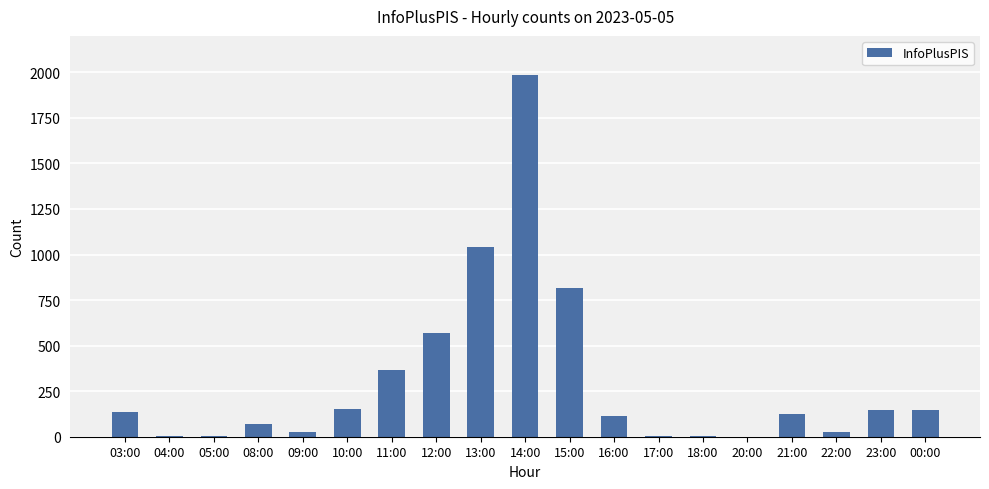

At which label is the value closest to 994?

13:00